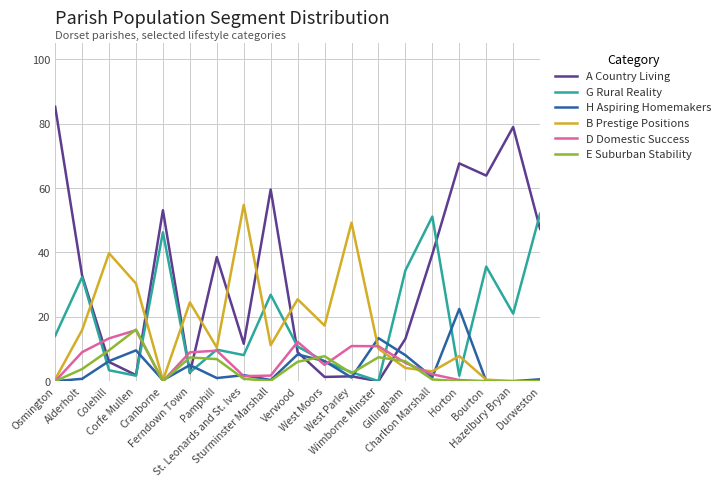

What is the maximum value shown in the chart?

85.3